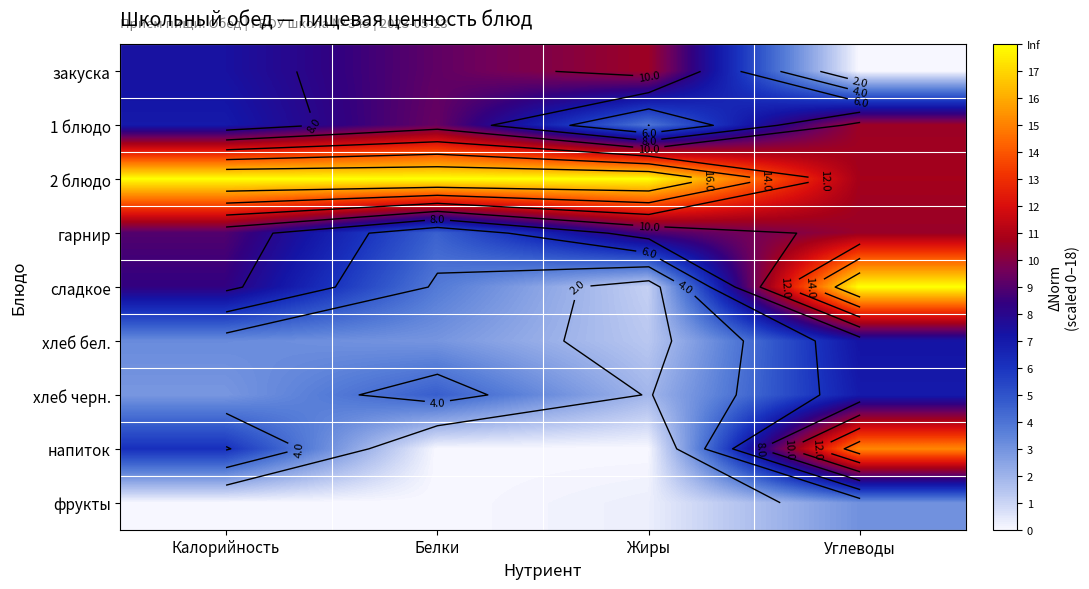

Count the number of categories in the chart.

4